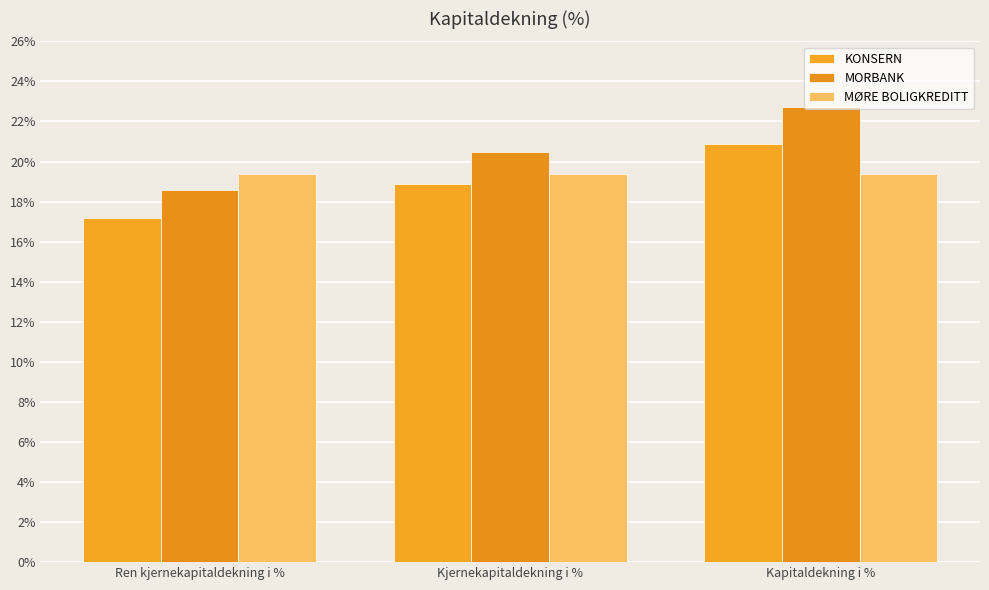

Which category has the highest value across all series?

Kapitaldekning i %